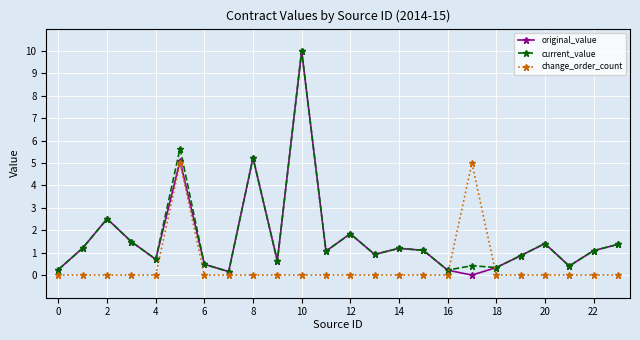

What is the maximum value for change_order_count?

5.0